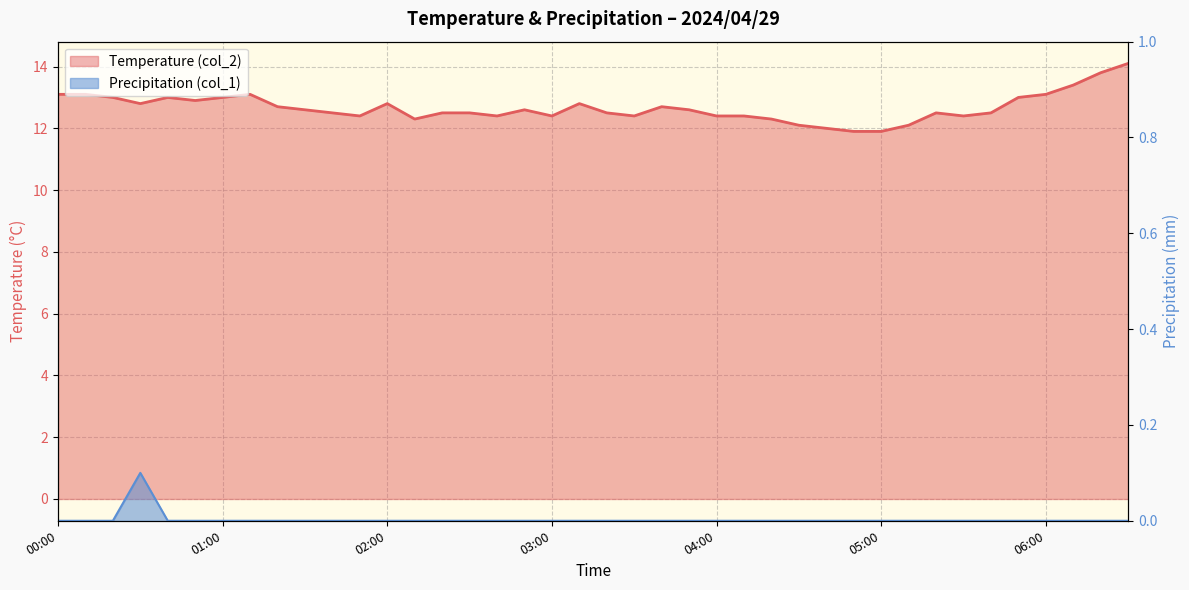

What is the average value of the Temperature (col_2) series?

12.7